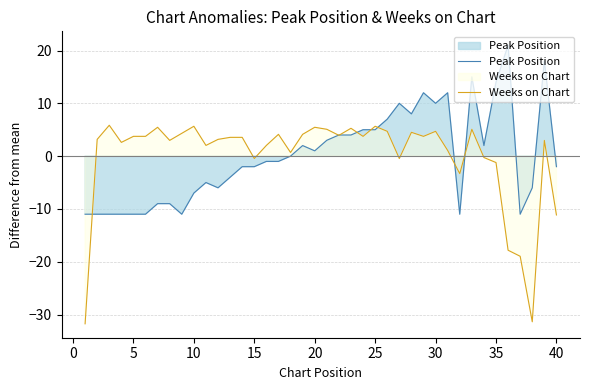

Which series has the largest total across all categories?

Peak Position